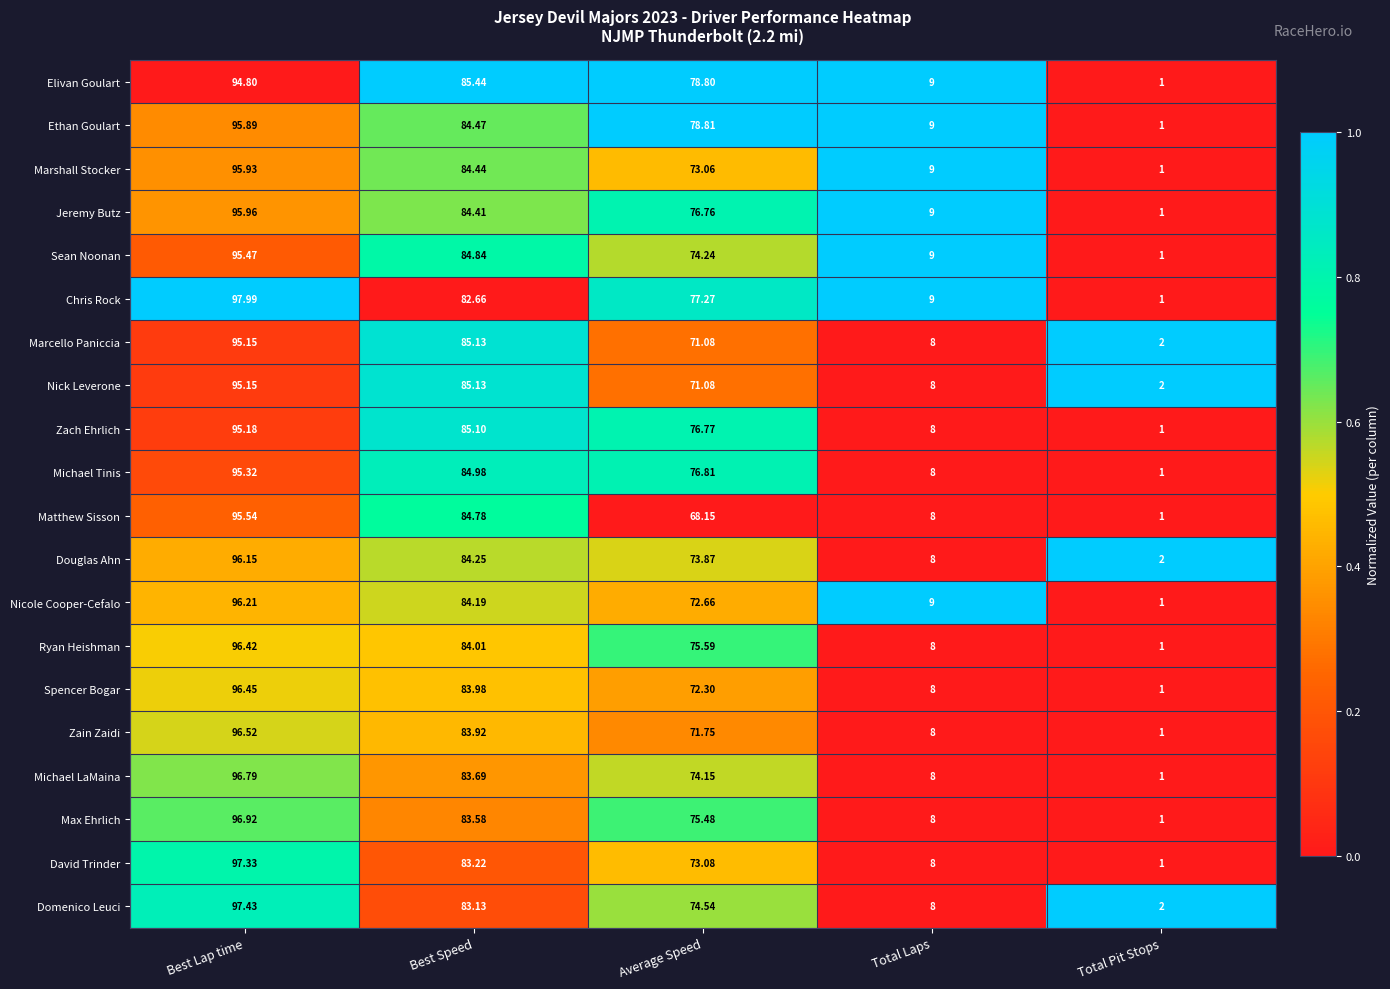

Rank the categories by Michael Tinis value from highest to lowest.

Best Lap time, Best Speed, Average Speed, Total Laps, Total Pit Stops